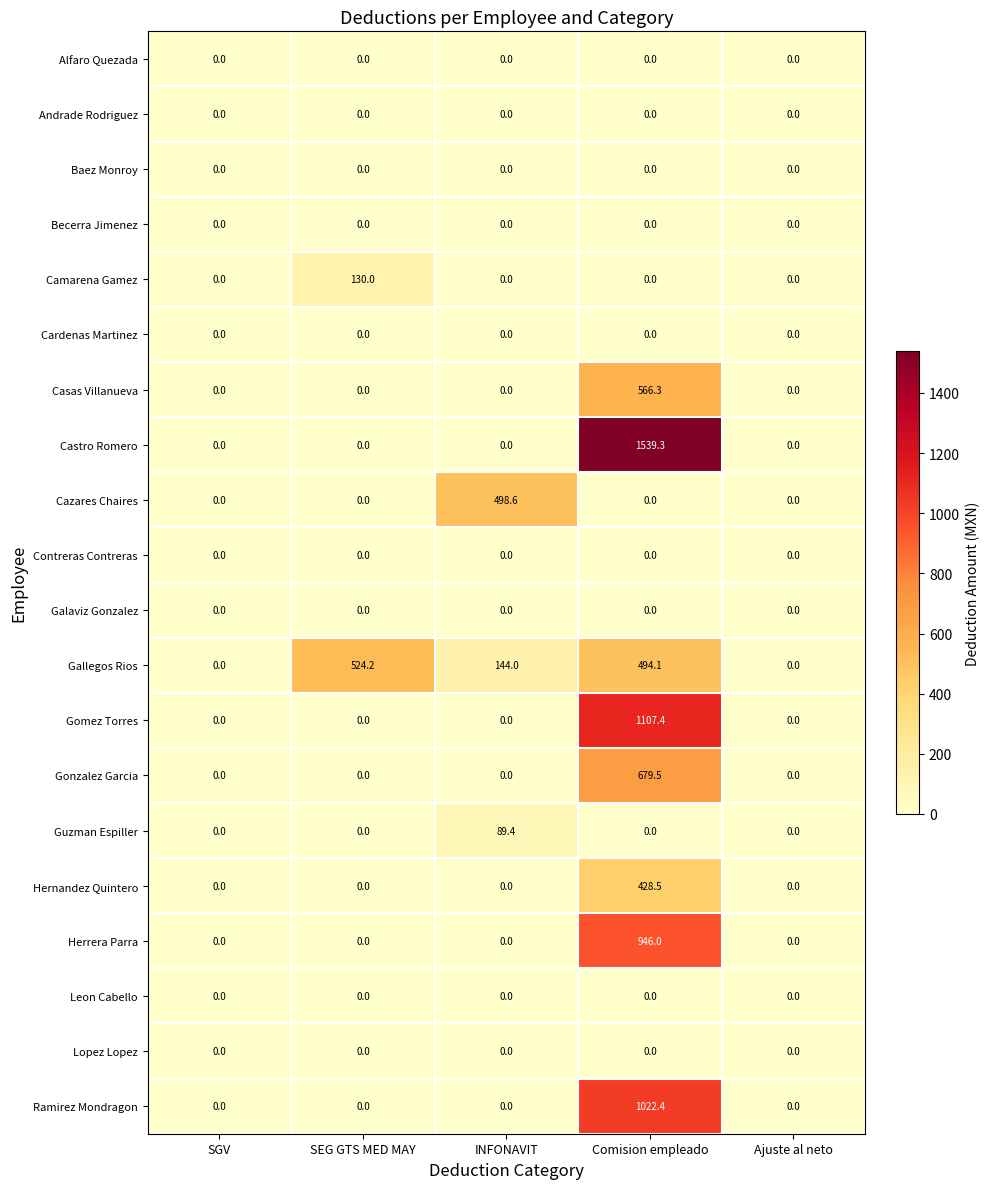

Which series changed the most between SEG GTS MED MAY and INFONAVIT?

Cazares Chaires